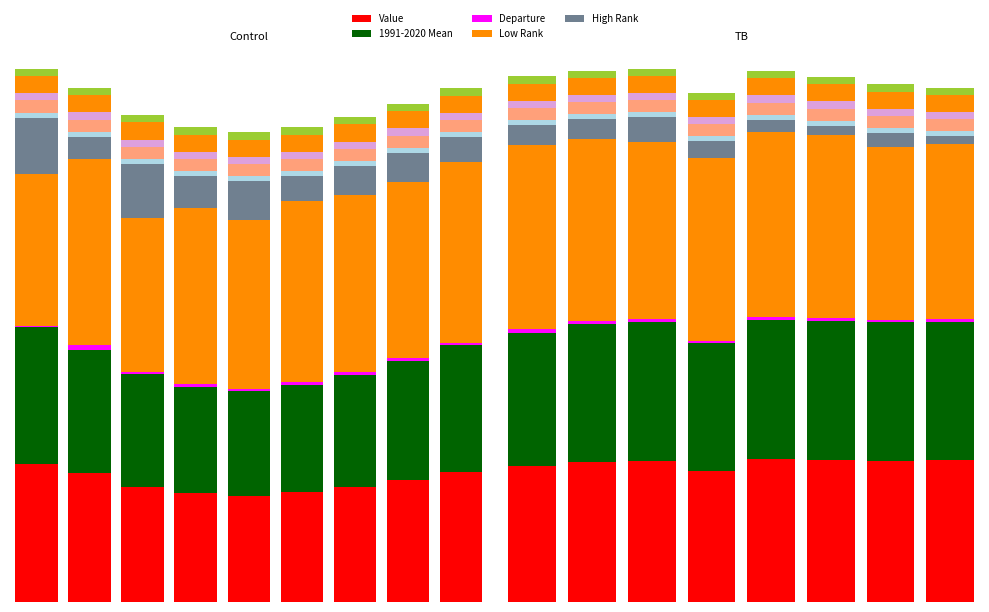

Reading left to right, list all the values displayed in this chart.

Value: 56.5	52.6	47.0	44.5	43.5	45.0	47.1	49.8	53.0	56.0	57.7	58.1	53.7	58.6	58.4	57.9	58.2
1991-2020 Mean: 56.0	50.6	46.3	43.5	42.7	43.6	45.7	48.7	51.9	54.6	56.4	57.1	52.6	57.1	57.1	57.0	57.0
Departure: 0.5	2.0	0.7	1.0	0.8	1.4	1.4	1.1	1.1	1.4	1.3	1.0	1.1	1.5	1.3	0.9	1.2
Low Rank: 62.0	76.0	63.0	72.0	69.0	74.0	72.0	72.0	74.0	76.0	75.0	73.0	75.0	76.0	75.0	71.0	72.0
High Rank: 23.0	9.0	22.0	13.0	16.0	10.0	12.0	12.0	10.0	8.0	8.0	10.0	7.0	5.0	4.0	6.0	3.0